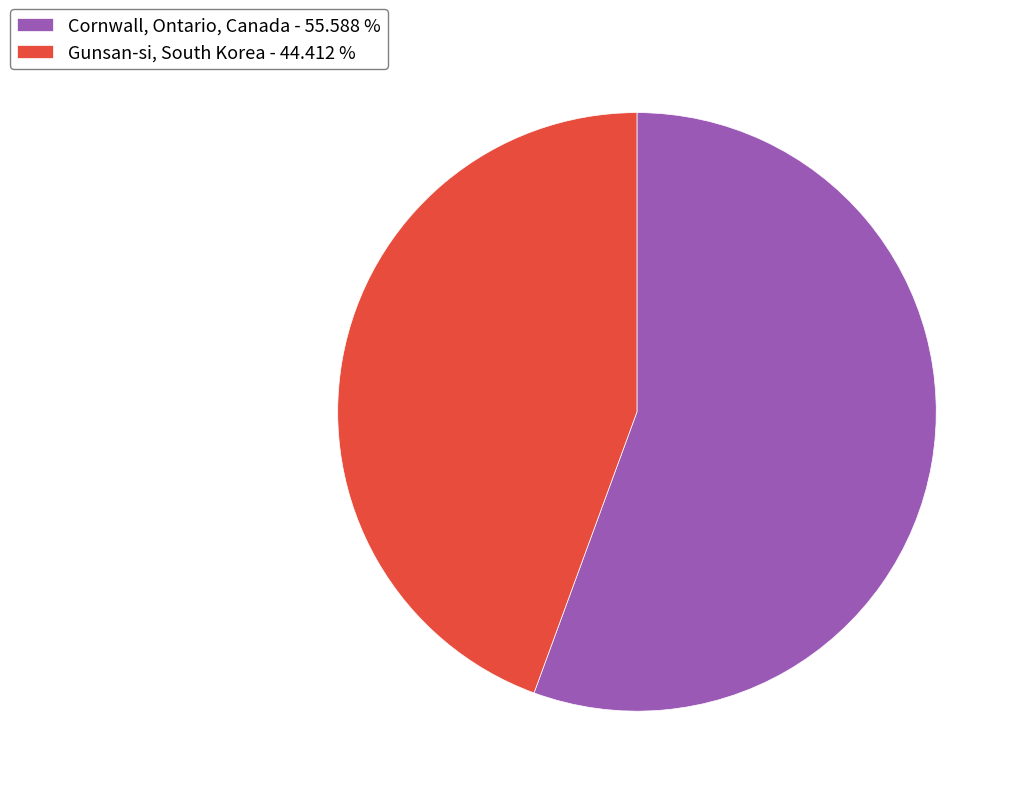

Which category has the smallest portion of the pie?

Gunsan-si, South Korea